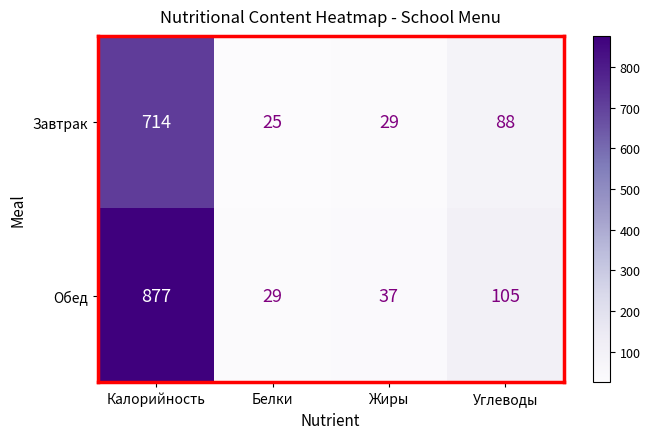

At Углеводы, list the series in order from largest to smallest.

Обед, Завтрак